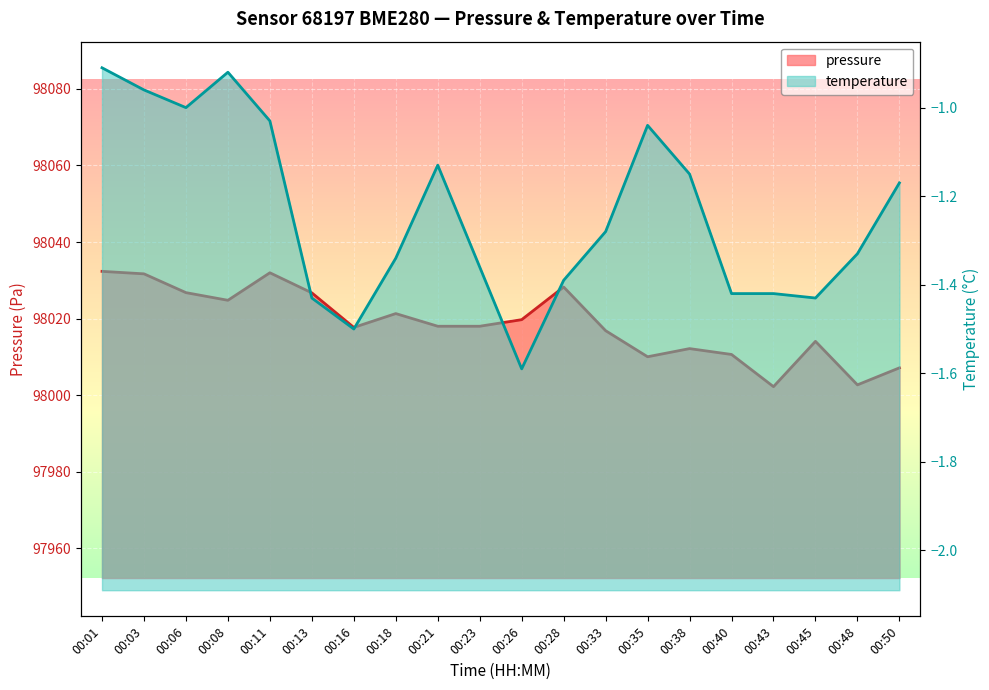

What is the sum of the pressure values at 00:13 and 00:28?

196055.0